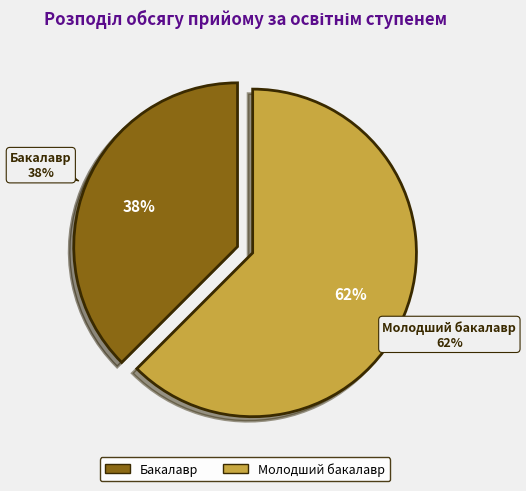

Count the number of slices in the pie.

2